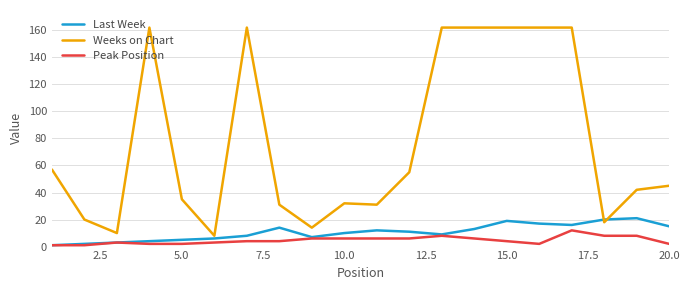

Which series has the largest range (max minus min)?

Weeks on Chart